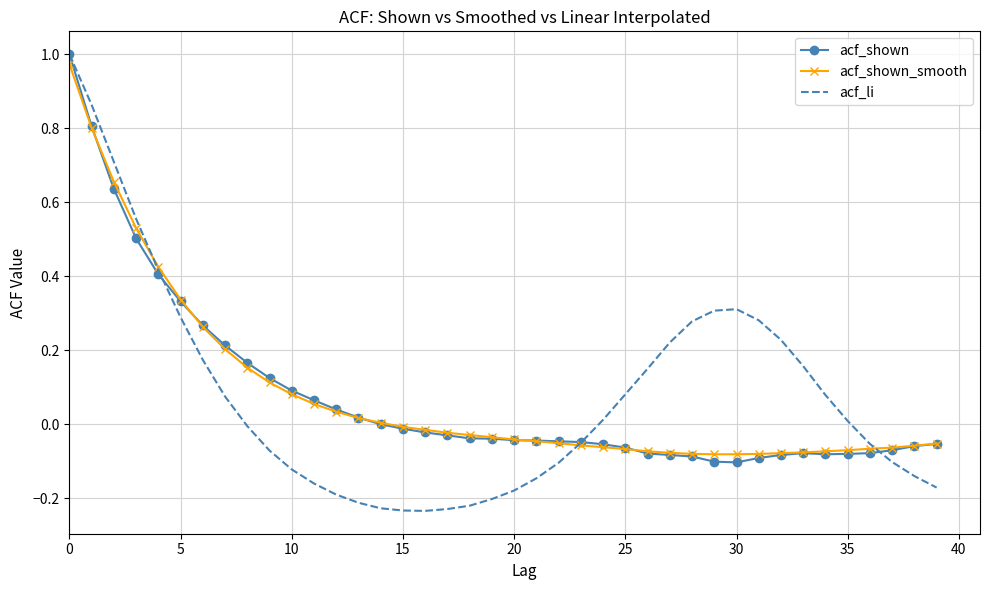

Which series has the largest range (max minus min)?

acf_li